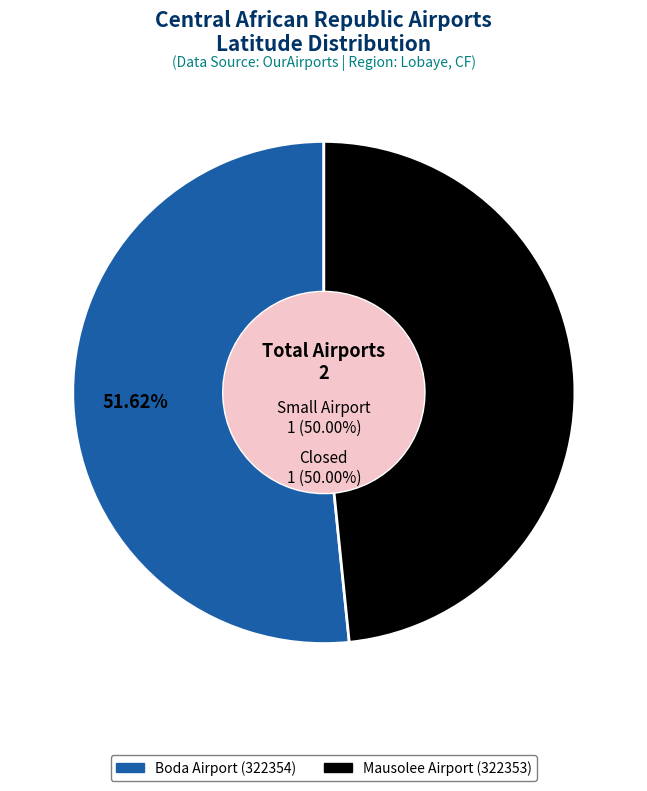

To the nearest percent, what is the difference between the largest and smallest slice percentages?

3%